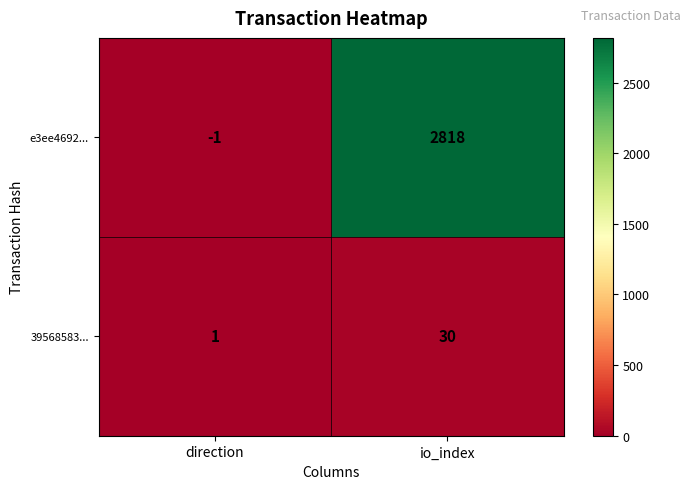

Which label corresponds to the smallest value in the chart?

direction